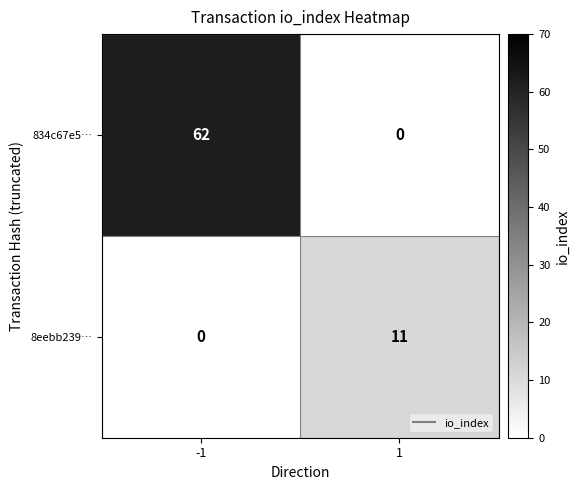

What is the difference between the highest and lowest values at -1?

62